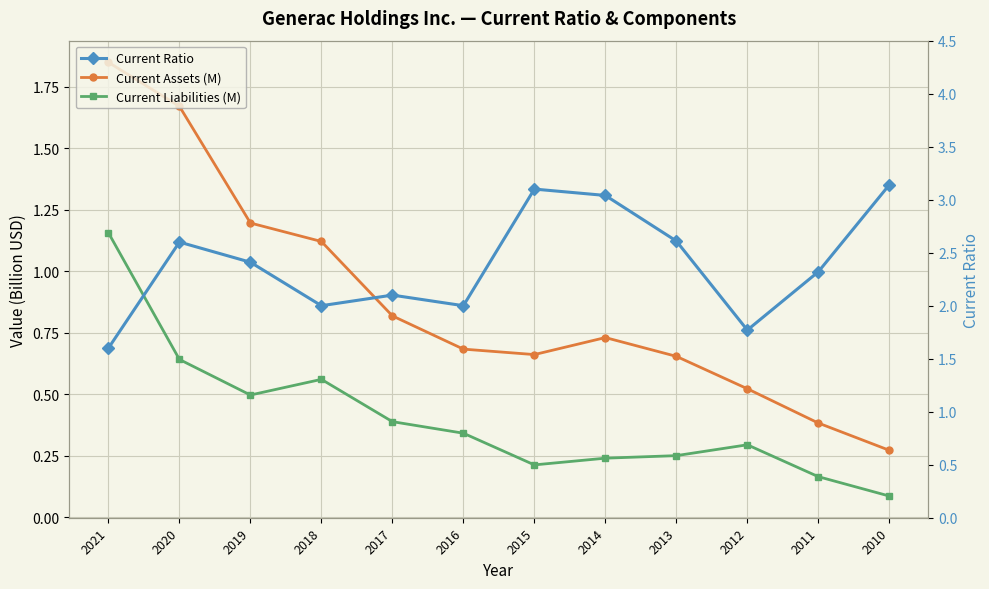

Reading left to right, transcribe all the data shown in this chart.

Current Assets (M): 1.8	1.7	1.2	1.1	0.8	0.7	0.7	0.7	0.7	0.5	0.4	0.3
Current Liabilities (M): 1.2	0.6	0.5	0.6	0.4	0.3	0.2	0.2	0.3	0.3	0.2	0.1
Current Ratio: 1.6	2.6	2.4	2.0	2.1	2.0	3.1	3.0	2.6	1.8	2.3	3.1